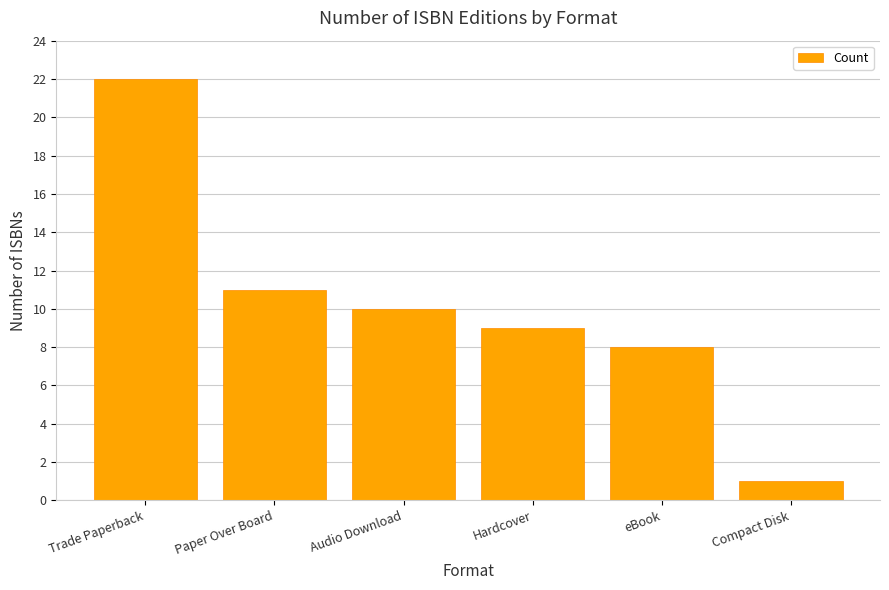

Reading right to left, extract all data points from this chart.

1	8	9	10	11	22